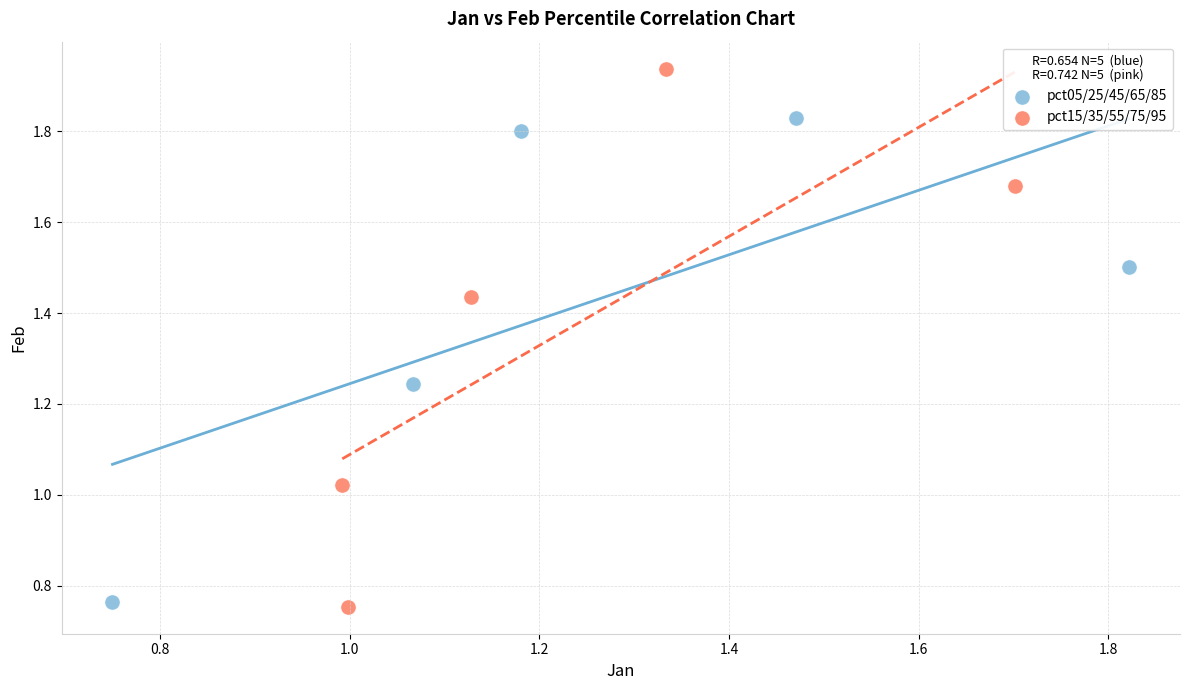

Which series has the largest Y range (max minus min)?

pct15/35/55/75/95